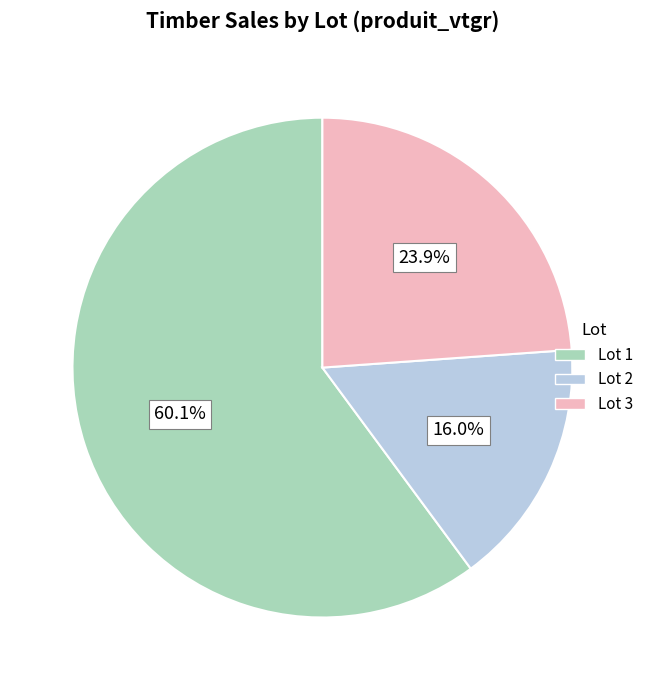

How many slices are in this pie chart?

3